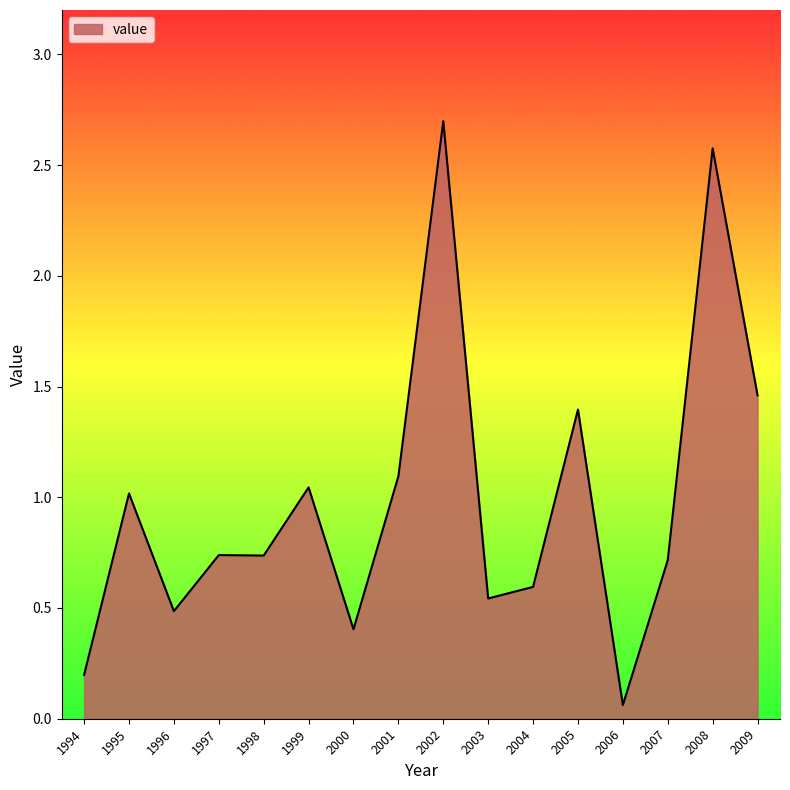

What is the change in value from 1997 to 2000?

-0.3